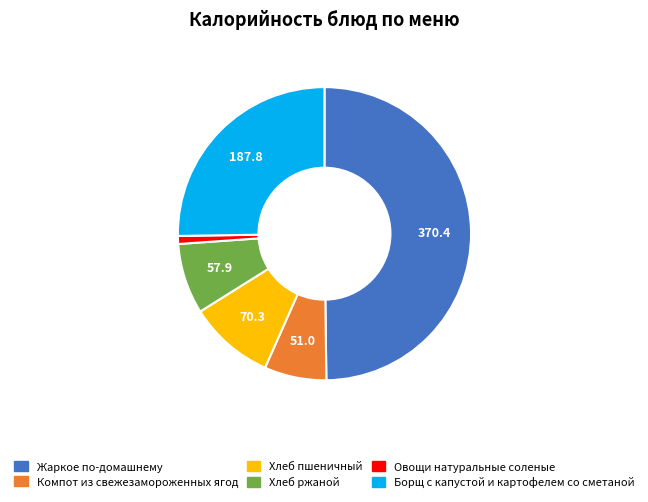

Do Хлеб ржаной and Компот из свежезамороженных ягод together represent more than half of the pie?

No